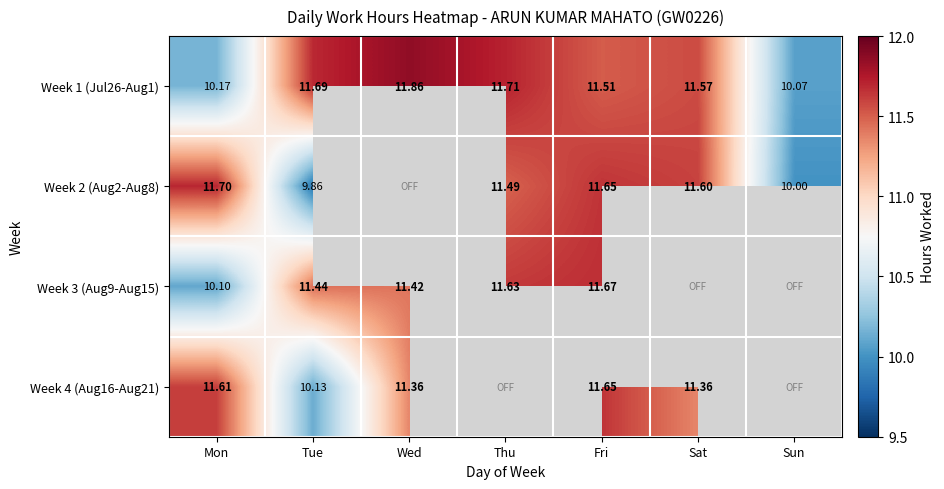

True or false: Week 2 (Aug2-Aug8) has a value of 5.6 at Tue.

False